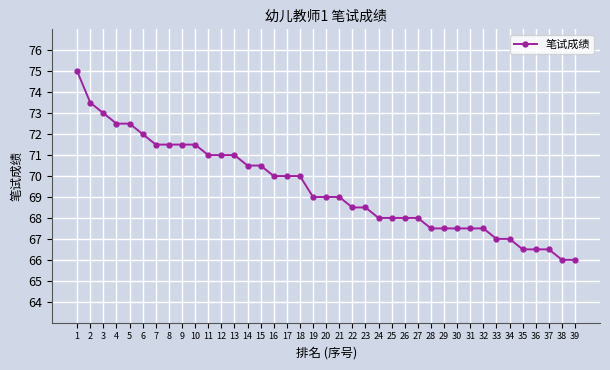

How many categories are shown in the chart?

39